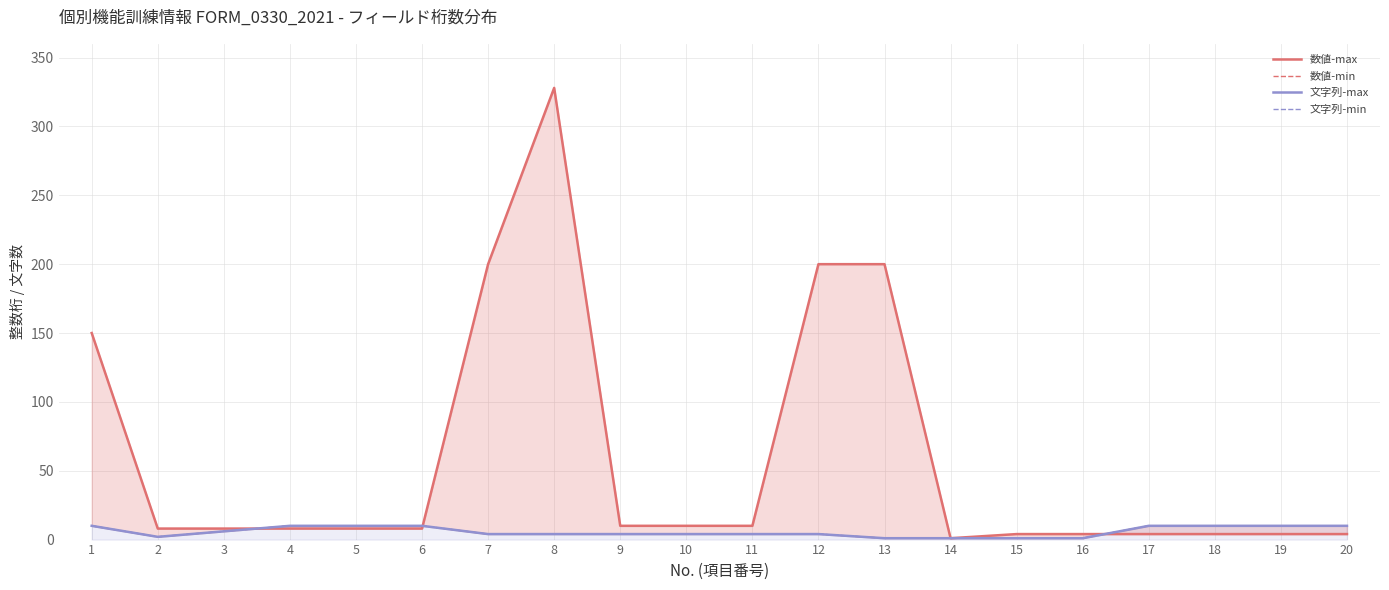

How many times do 数値-min and 数値-max cross each other?

3